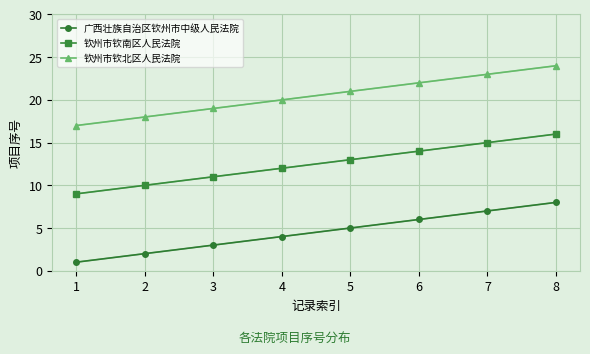

Count the number of categories in the chart.

8